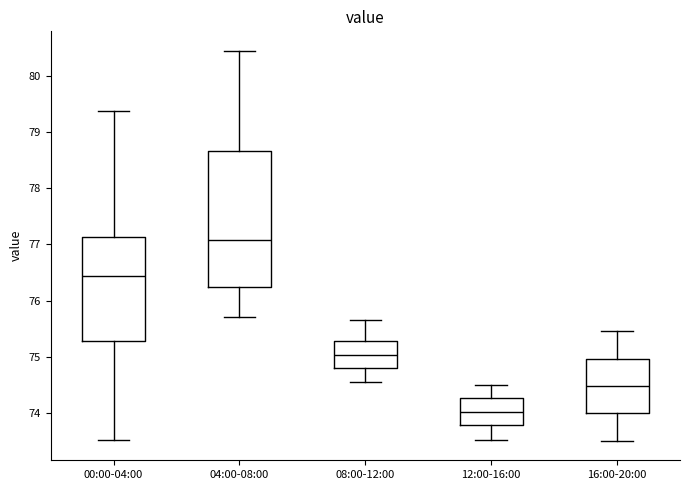

Reading left to right, read every box against the y-axis: the position of its median line, the range the box covers, and the ends of its whiskers. The values are not printed on the chart, so give them approximately, as read against the axis.

00:00-04:00: median 76.4, box 75.3 to 77.1, whiskers 73.5 to 79.4
04:00-08:00: median 77.1, box 76.2 to 78.7, whiskers 75.7 to 80.5
08:00-12:00: median 75.0, box 74.8 to 75.3, whiskers 74.6 to 75.7
12:00-16:00: median 74.0, box 73.8 to 74.3, whiskers 73.5 to 74.5
16:00-20:00: median 74.5, box 74.0 to 75.0, whiskers 73.5 to 75.5